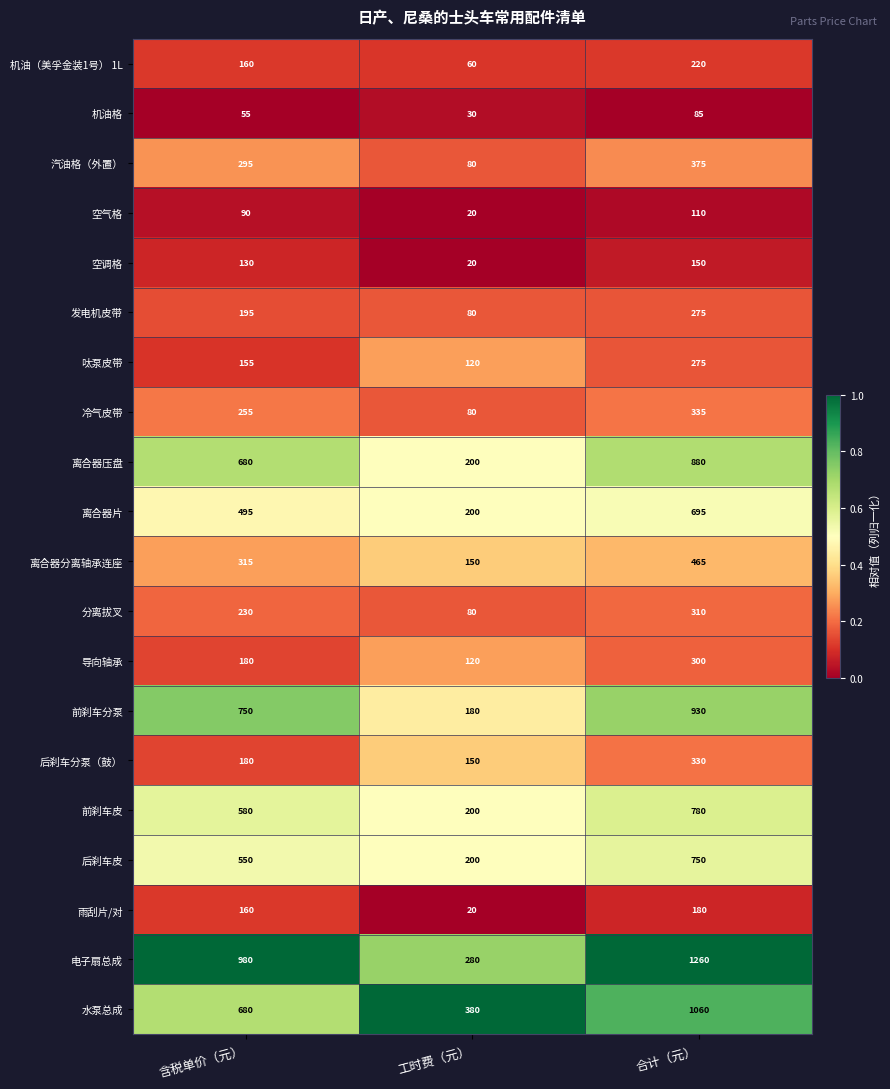

What is the sum of the 水泵总成 values at 含税单价（元） and 工时费（元）?

1060